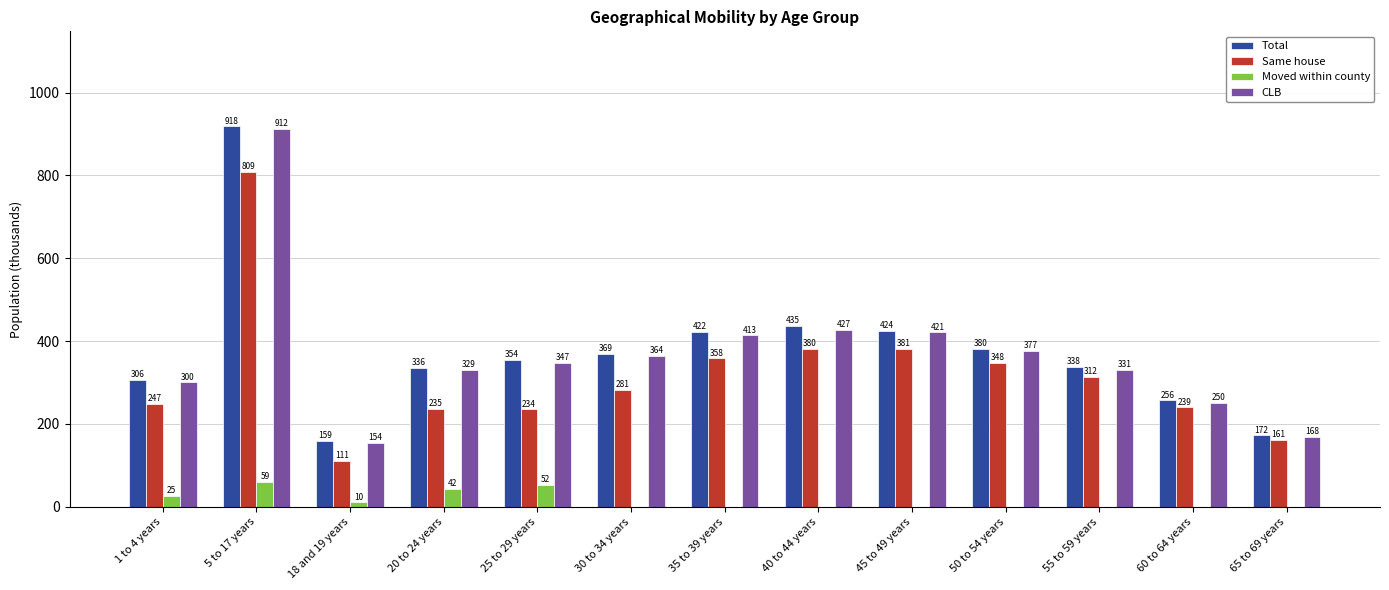

What is the sum of all CLB values?

4800.4